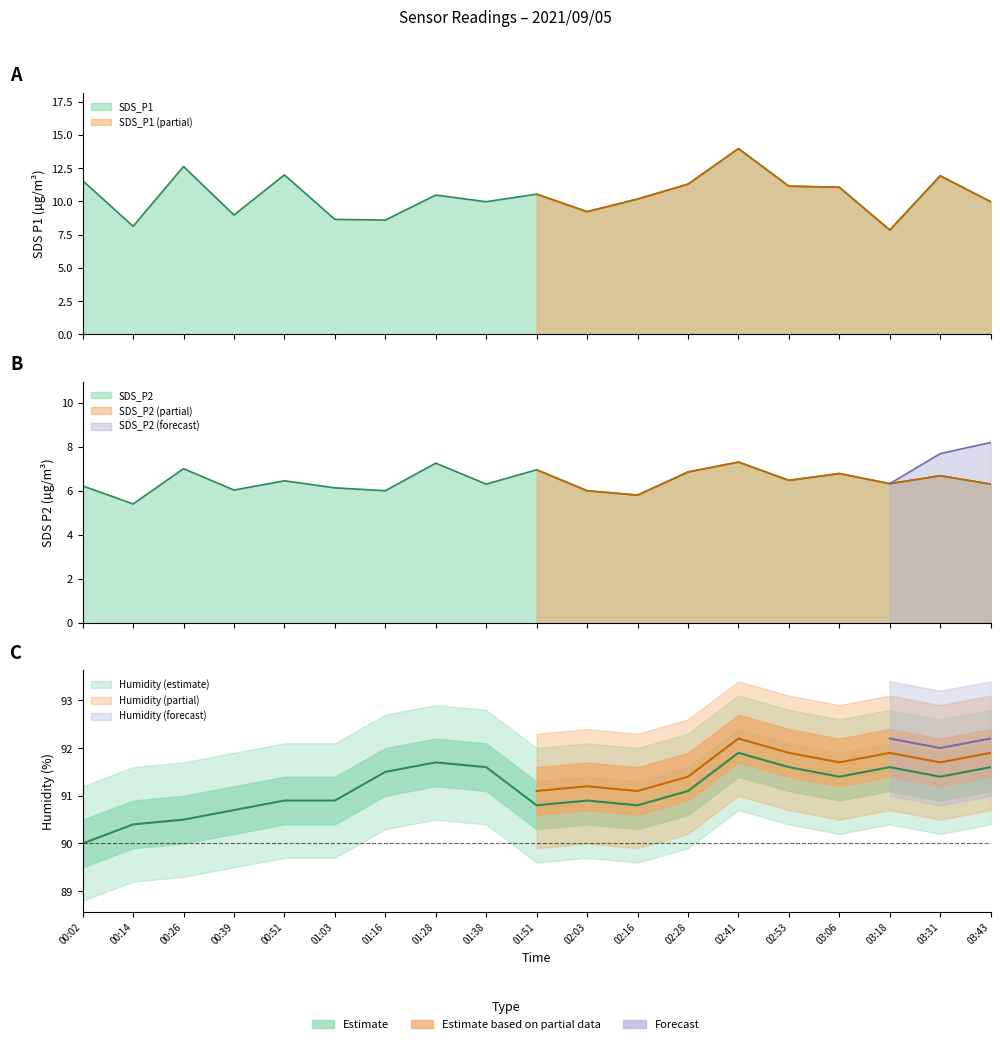

Between 01:03 and 00:02, which is larger?

00:02